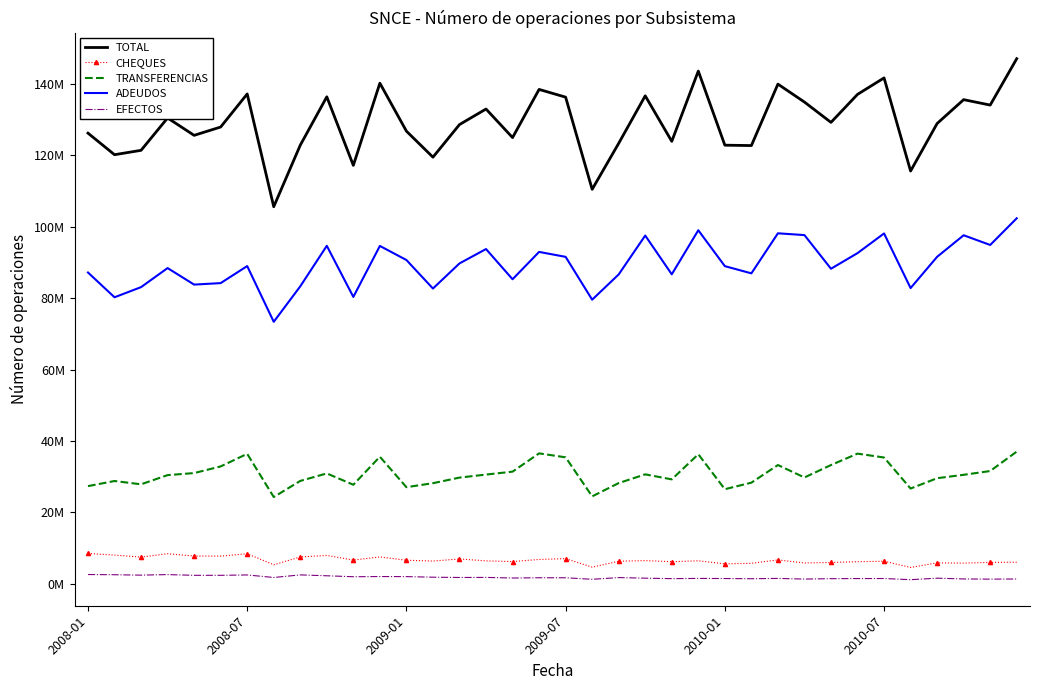

At how many categories does at least one series exceed 121469459?

29